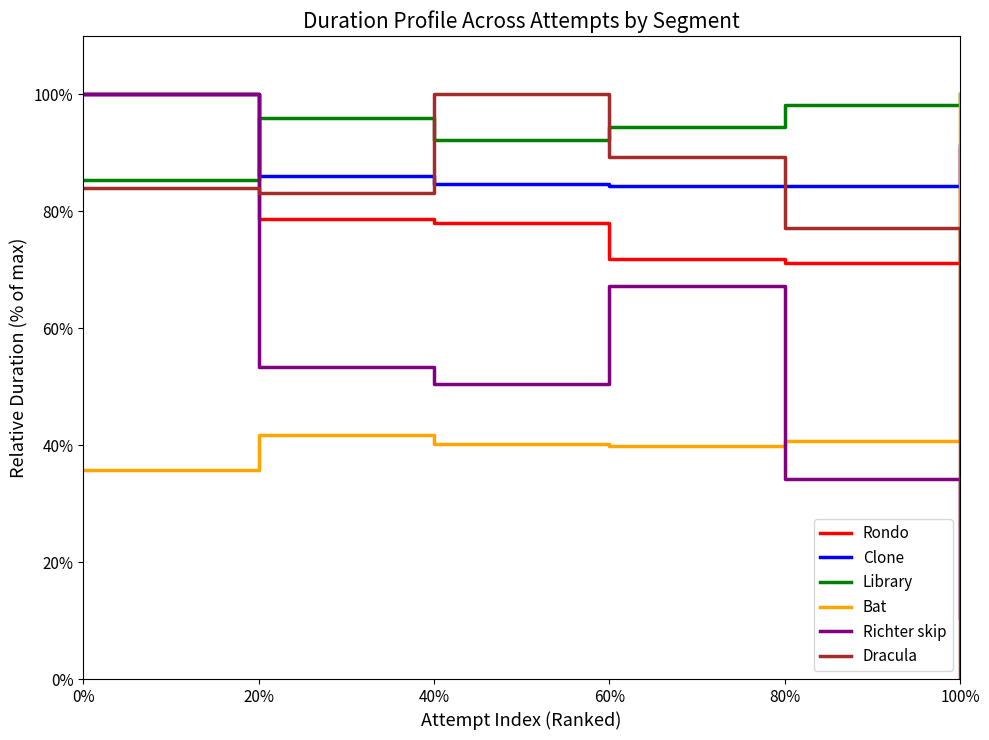

Where do Rondo and Dracula first cross each other?

0% and 20%